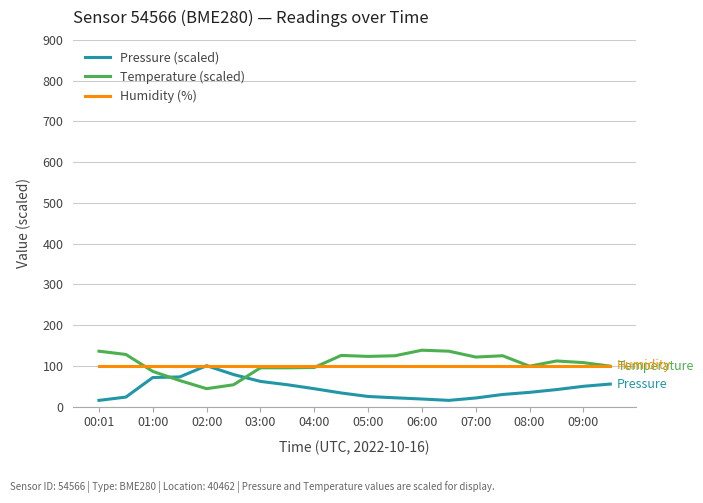

What is the greatest value displayed?

138.4